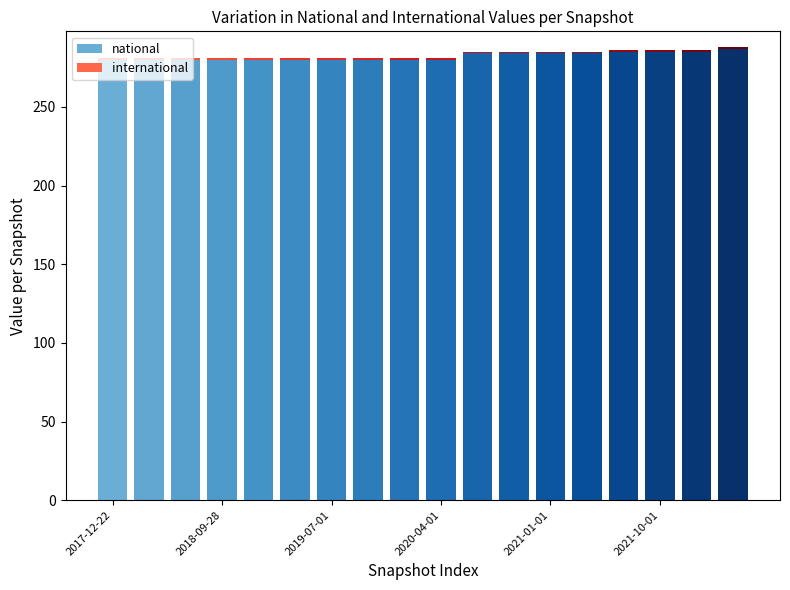

What is the maximum value for national?

287